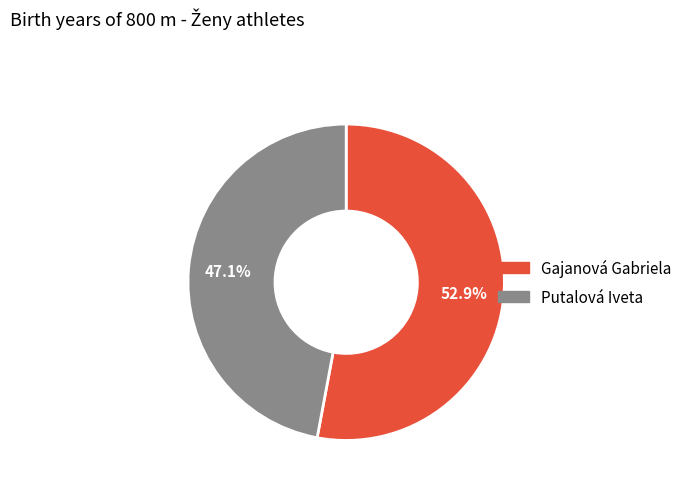

Rank the categories by value from highest to lowest.

Gajanová Gabriela, Putalová Iveta